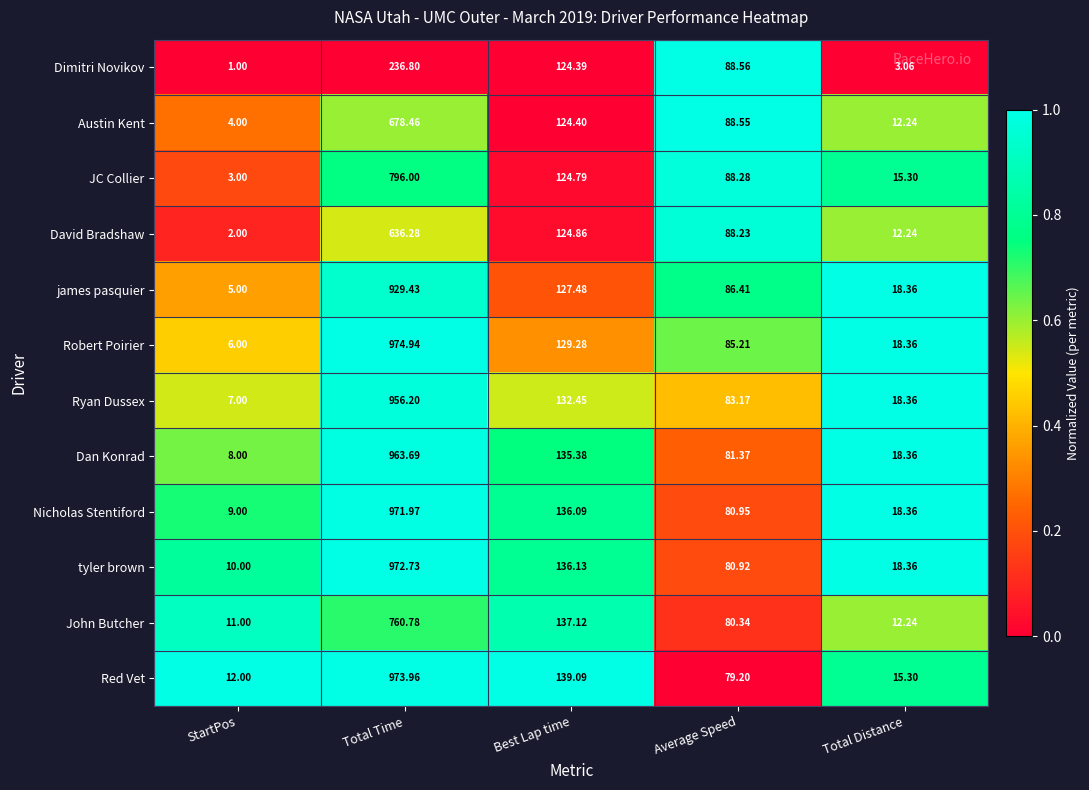

At which category does the chart reach its minimum across all series?

StartPos